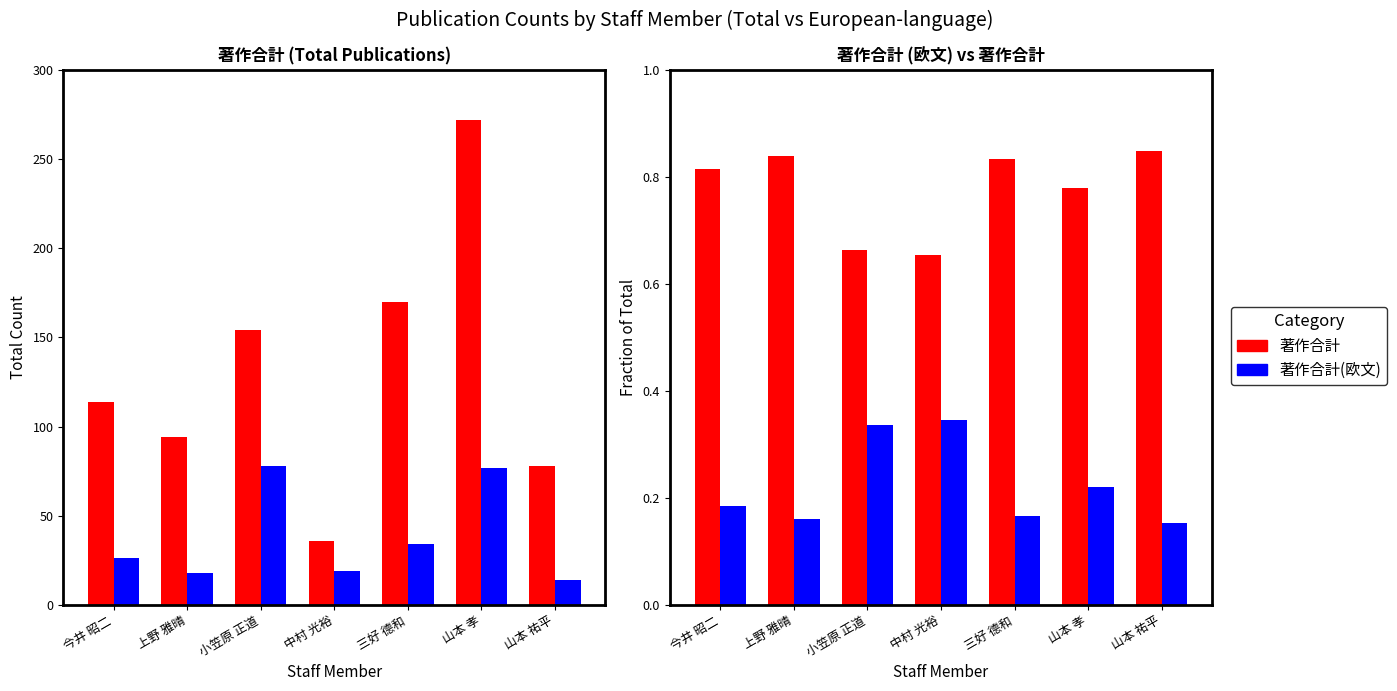

Which category has the highest value in the 著作合計(欧文) series?

中村 光裕